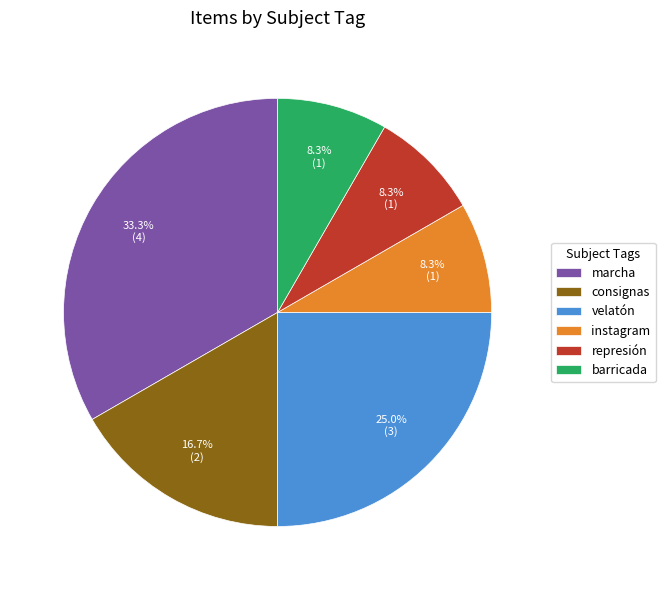

What is the largest slice in the pie chart?

marcha